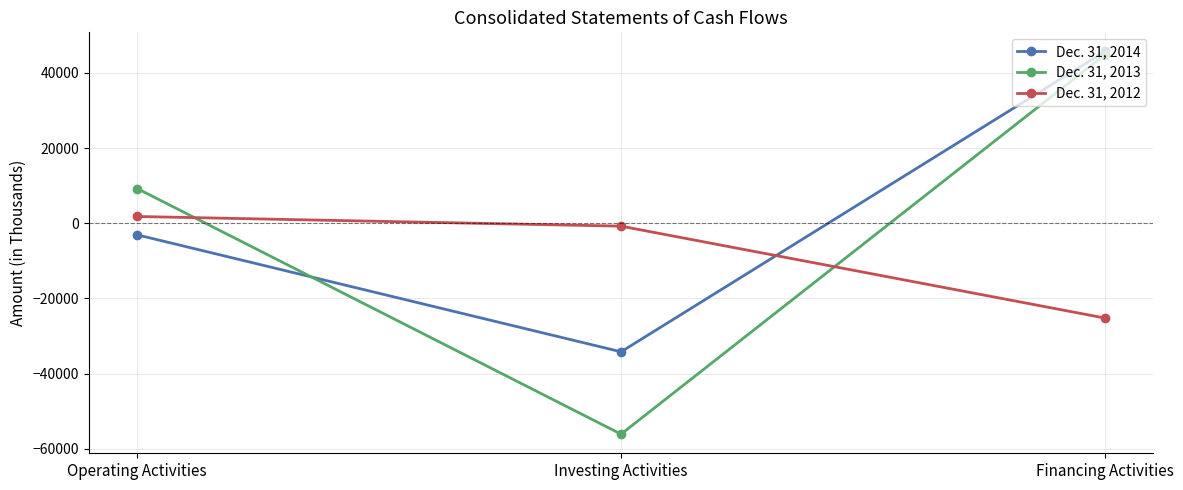

How many values in Dec. 31, 2013 are above zero?

2